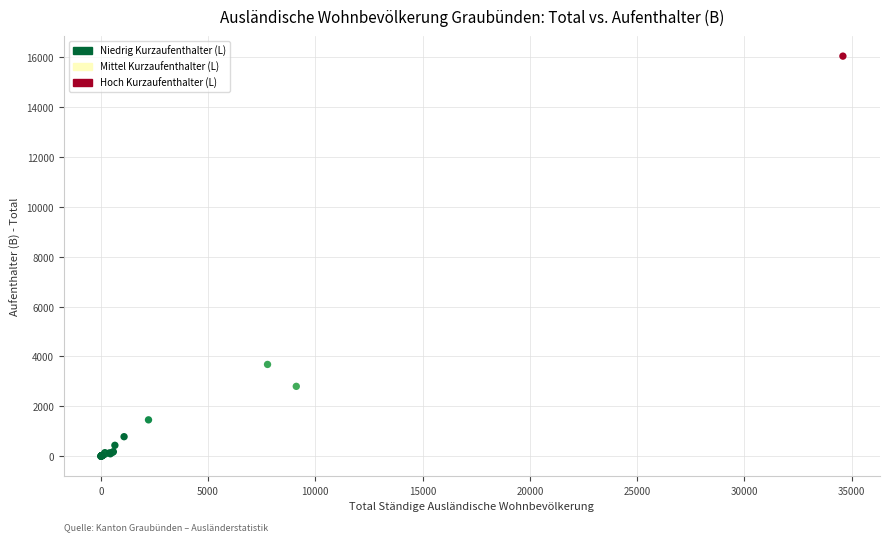

What Y value in the scatter plot is closest to 8019?

3681